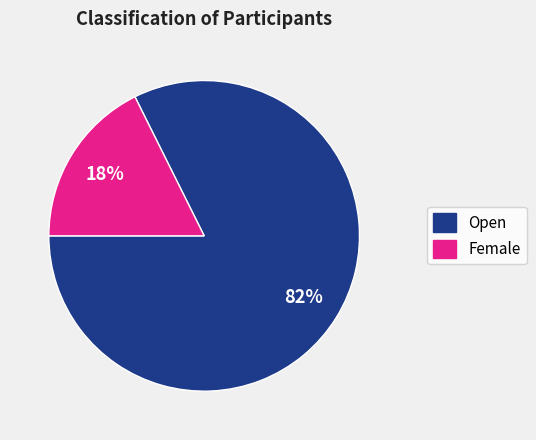

Is it true that Open is 90% of the pie?

False